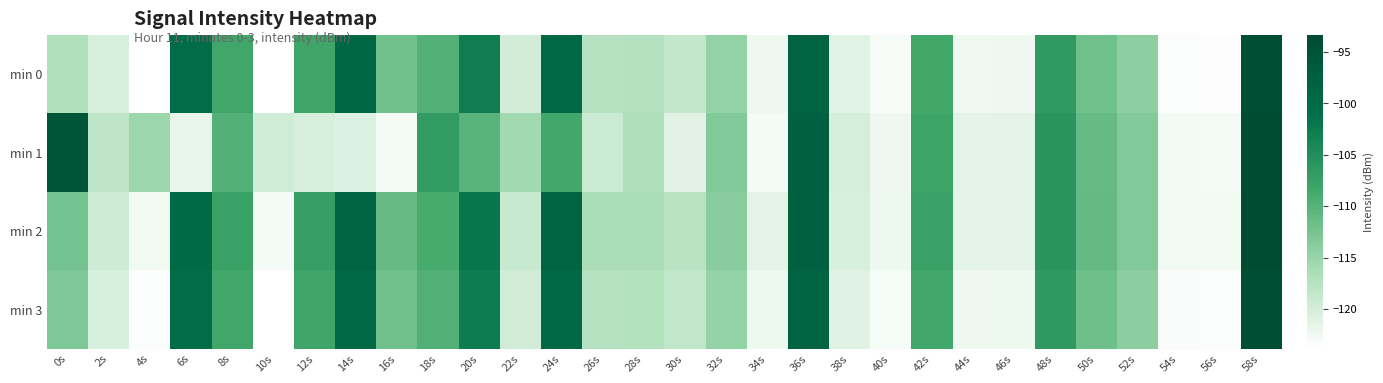

Between 10s and 22s, which series saw the biggest shift?

min 3